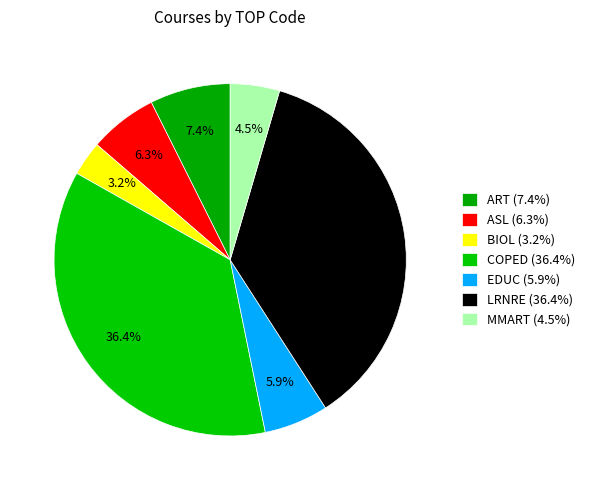

Count the number of slices in the pie.

7